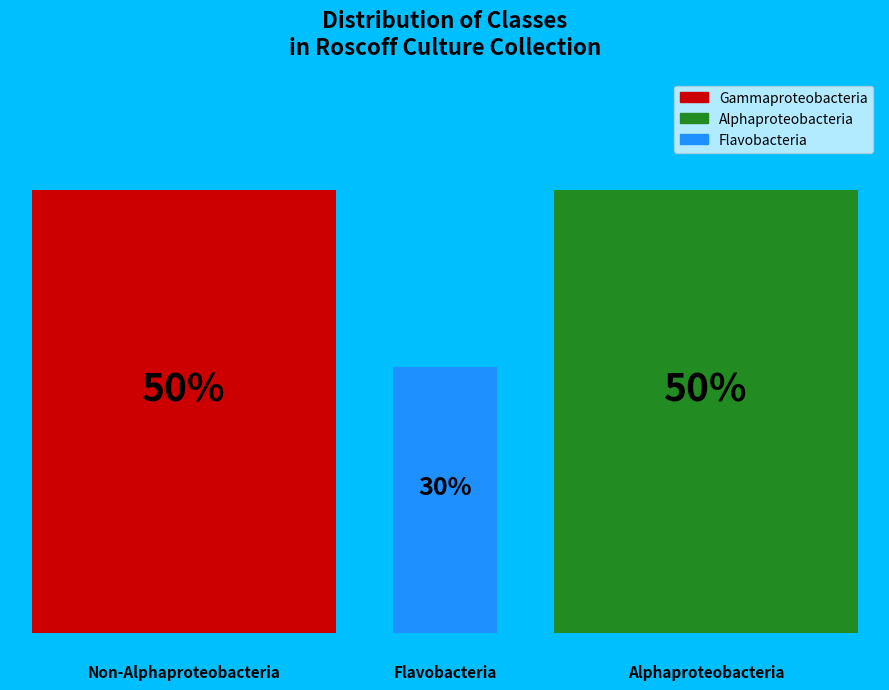

Is it true that RCC5773 is 1% of the pie?

False